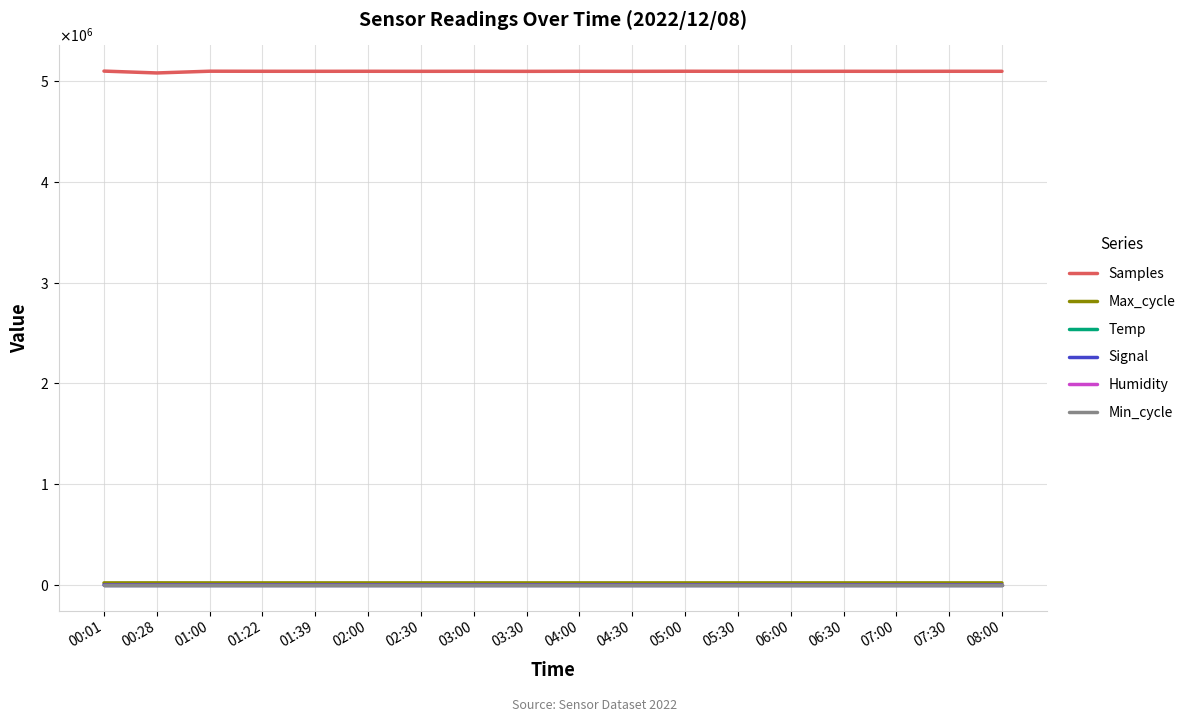

Is the value of Max_cycle at 00:01 greater than the value of Temp at 01:00?

Yes